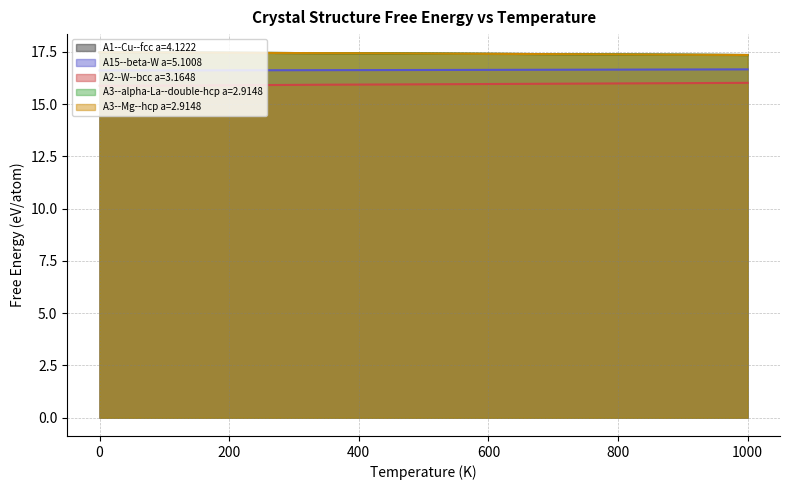

Reading left to right, extract all data points from this chart.

A1--Cu--fcc a=4.1222: 0=17.5	50=17.5	100=17.5	150=17.5	200=17.5	250=17.5	300=17.4	350=17.4	400=17.4	450=17.4	500=17.4	550=17.4	600=17.4	650=17.4	700=17.4	750=17.4	800=17.4	850=17.4	900=17.4	950=17.4	1000=17.4
A15--beta-W a=5.1008: 0=16.6	50=16.6	100=16.6	150=16.6	200=16.6	250=16.6	300=16.6	350=16.6	400=16.6	450=16.6	500=16.6	550=16.6	600=16.6	650=16.6	700=16.6	750=16.6	800=16.7	850=16.7	900=16.7	950=16.7	1000=16.7
A2--W--bcc a=3.1648: 0=15.9	50=15.9	100=15.9	150=15.9	200=15.9	250=15.9	300=15.9	350=15.9	400=15.9	450=15.9	500=15.9	550=16.0	600=16.0	650=16.0	700=16.0	750=16.0	800=16.0	850=16.0	900=16.0	950=16.0	1000=16.0
A3--alpha-La--double-hcp a=2.9148: 0=17.5	50=17.5	100=17.5	150=17.5	200=17.5	250=17.5	300=17.4	350=17.4	400=17.4	450=17.4	500=17.4	550=17.4	600=17.4	650=17.4	700=17.4	750=17.4	800=17.4	850=17.4	900=17.4	950=17.4	1000=17.3
A3--Mg--hcp a=2.9148: 0=17.5	50=17.5	100=17.5	150=17.5	200=17.5	250=17.5	300=17.4	350=17.4	400=17.4	450=17.4	500=17.4	550=17.4	600=17.4	650=17.4	700=17.4	750=17.4	800=17.4	850=17.4	900=17.4	950=17.4	1000=17.4